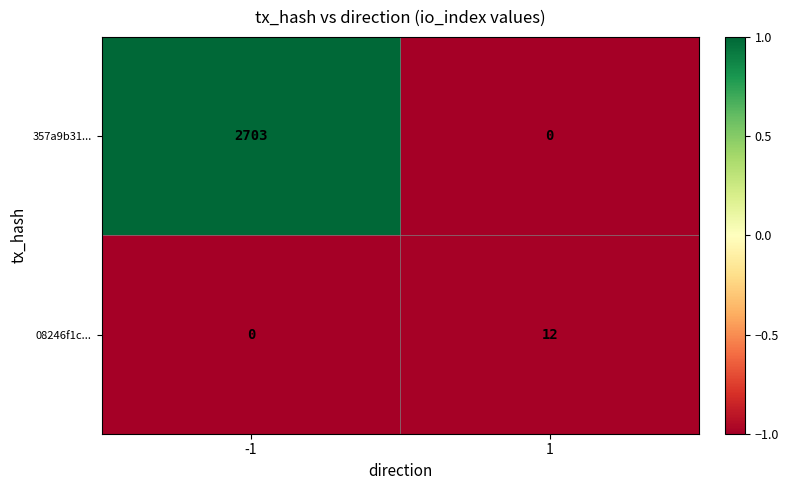

Reading right to left, extract all data points from this chart.

357a9b31...: 0	2703
08246f1c...: 12	0